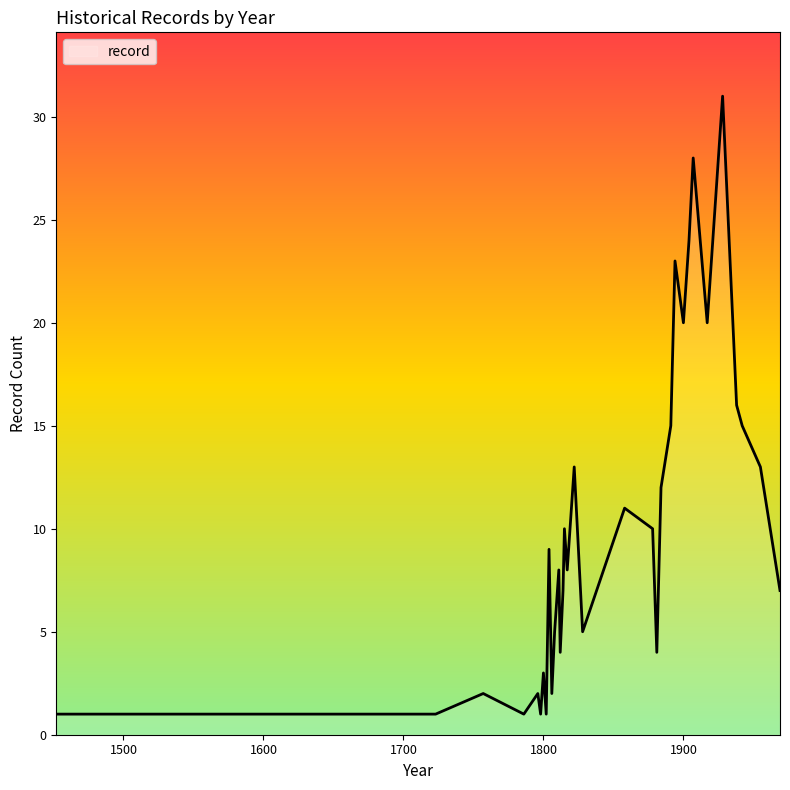

What is the greatest value displayed?

31